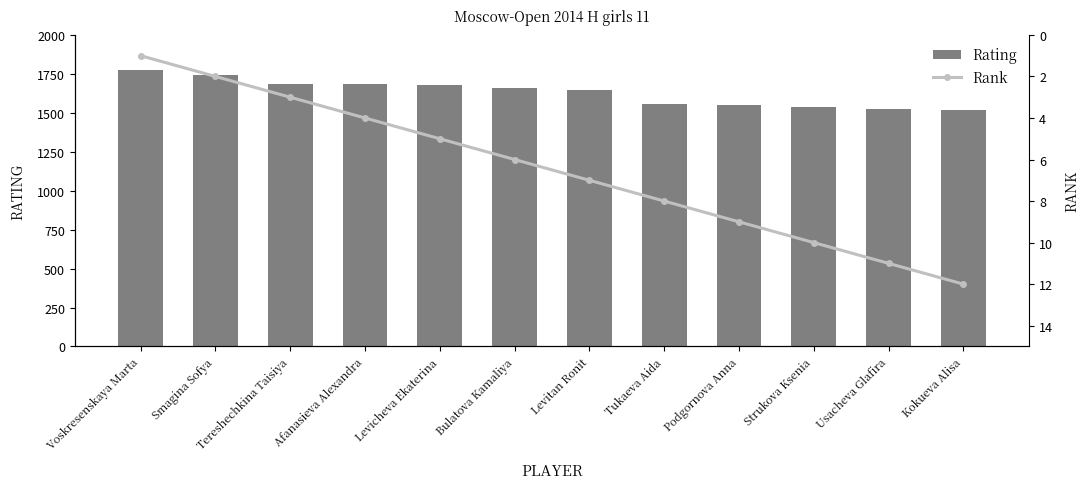

How many values in the Rank series exceed 7?

5